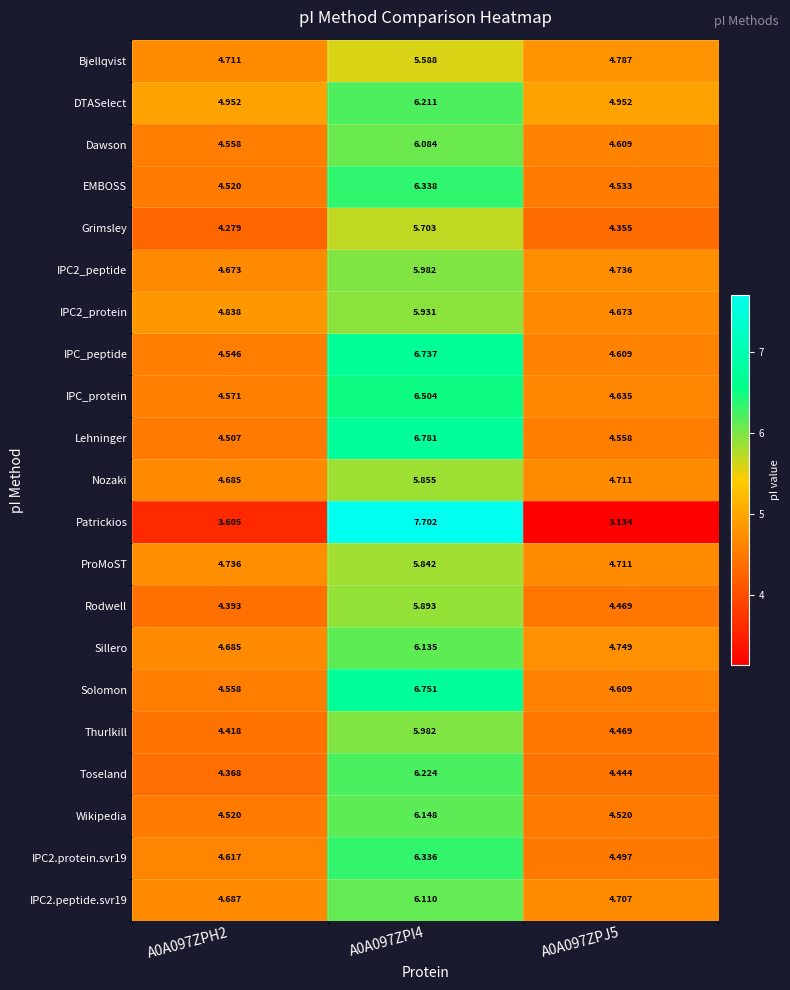

At how many categories does at least one series exceed 4?

3